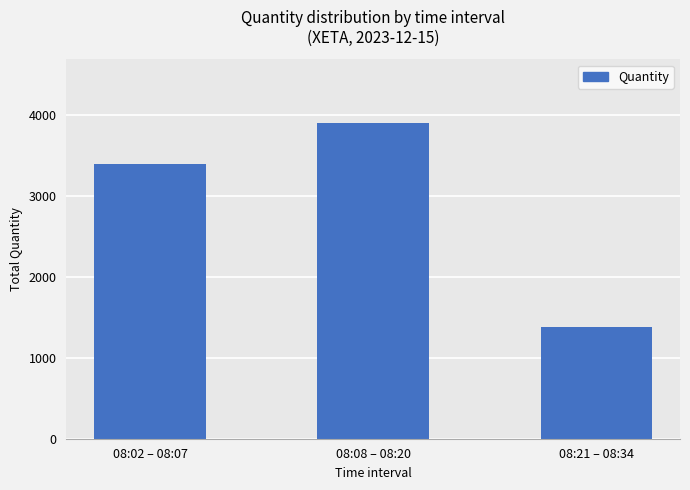

What is the smallest value displayed?

1380